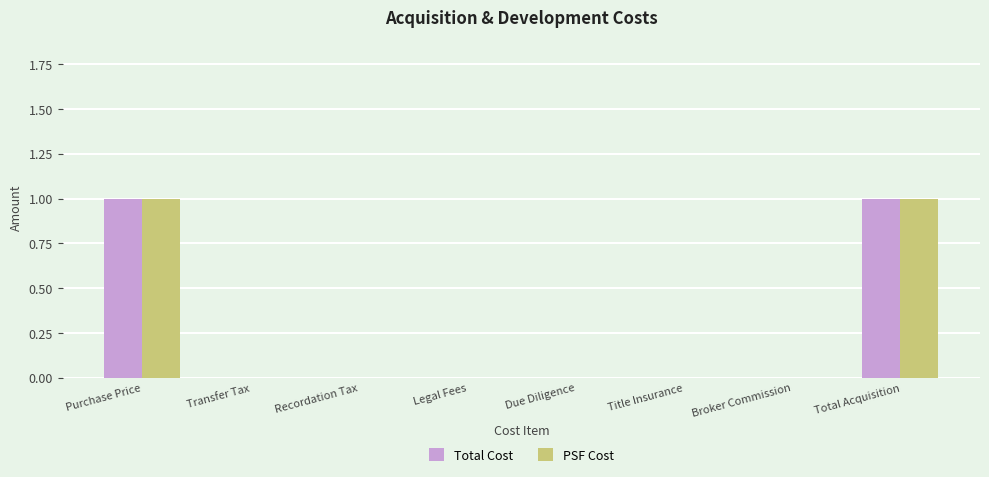

True or false: PSF Cost has a value of 0 at Broker Commission.

True